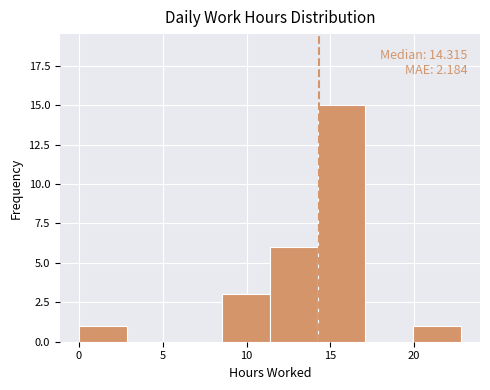

Over which range of the x-axis is the bar tallest?

14.0 to 17.0